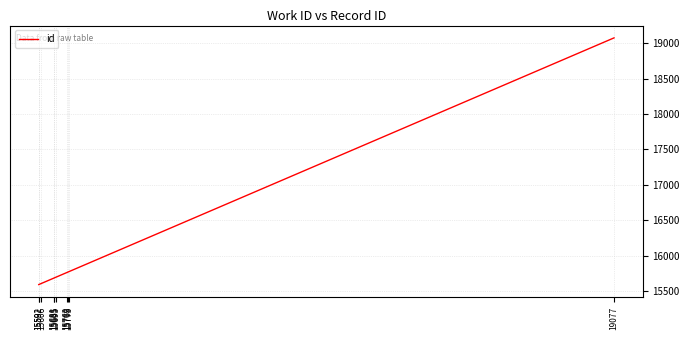

What is the difference between the maximum and minimum values?

3486